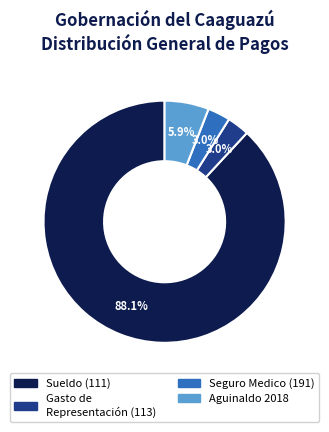

What portion of the pie excludes Gasto de Representación (113)?

97.0%